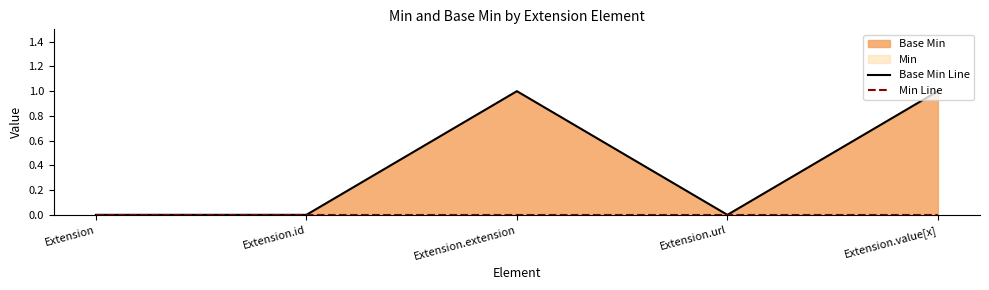

List the labels in order of Base Min Line value, largest first.

Extension.extension, Extension.value[x], Extension, Extension.id, Extension.url